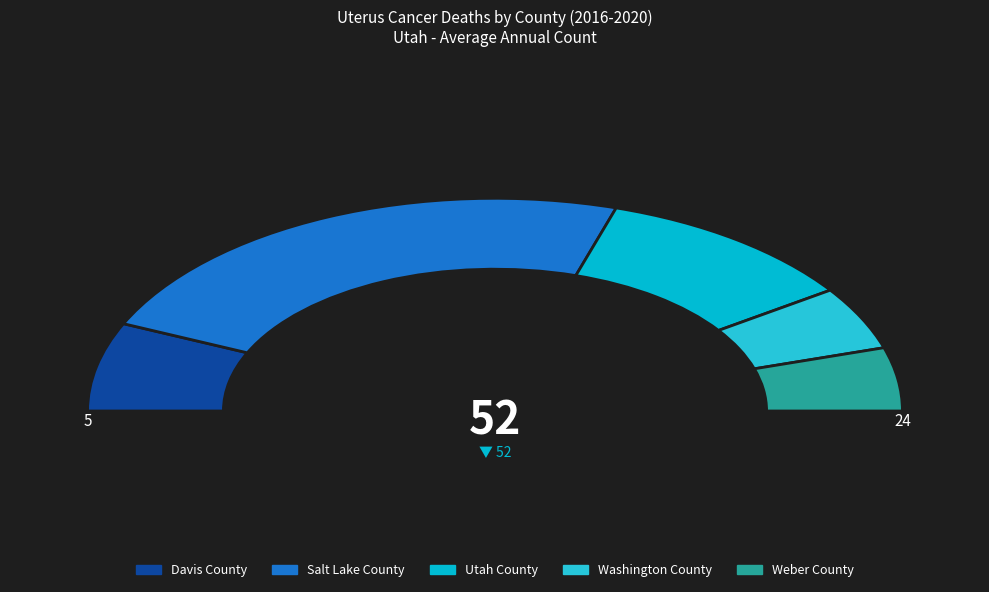

What is the ratio of the value at Weber County to the value at Salt Lake County?

0.2